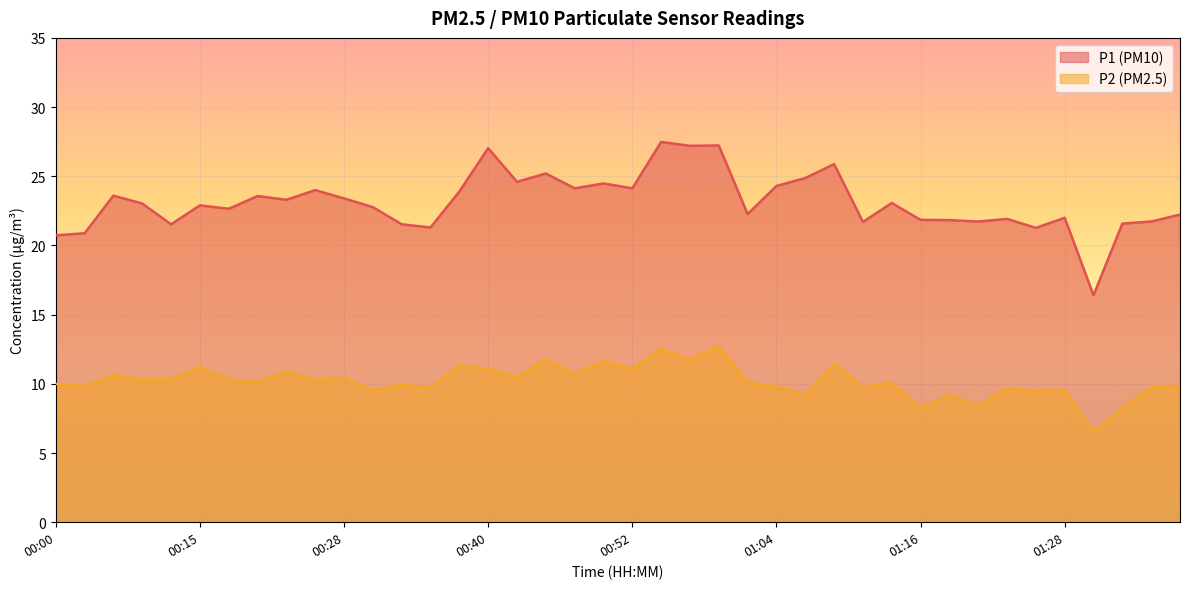

At which category is the sum across all series the highest?

00:54